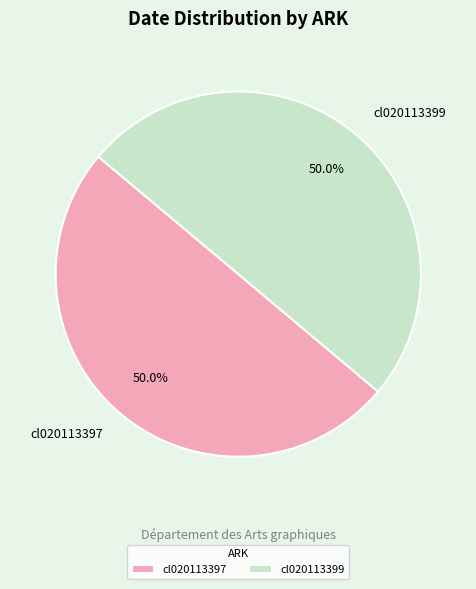

What percentage do cl020113397 and cl020113399 together represent?

100.0%